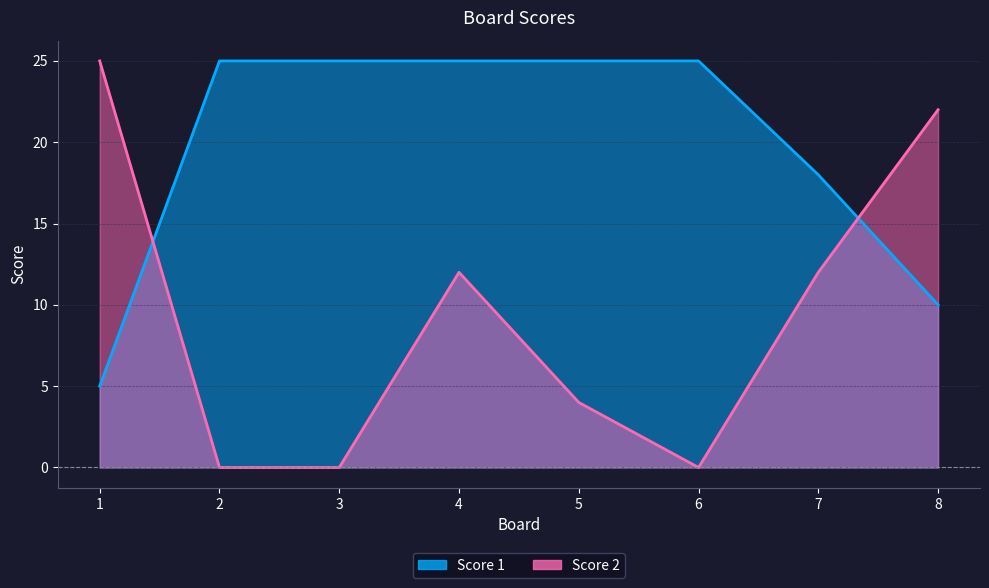

List the labels in order of Score 1 value, smallest first.

1, 8, 7, 2, 3, 4, 5, 6